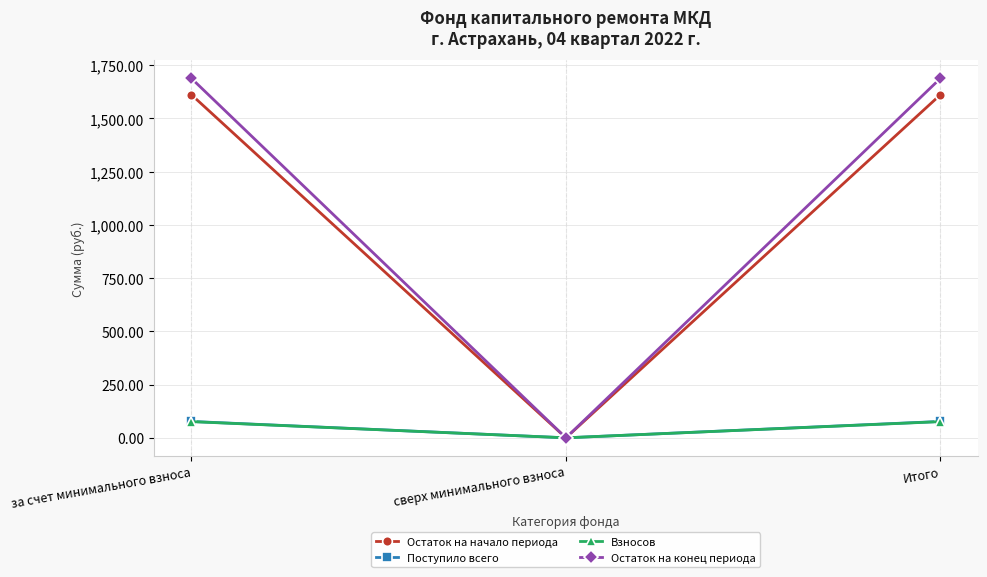

Which series changed the most between сверх минимального взноса and Итого?

Остаток на конец периода